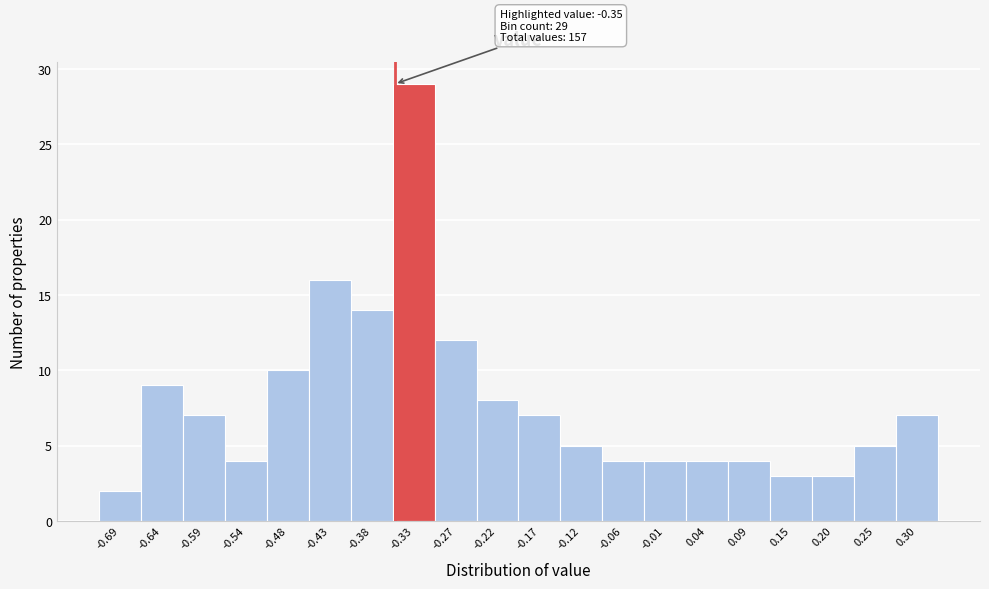

Which range on the x-axis has the tallest bar?

-0.35 to -0.30